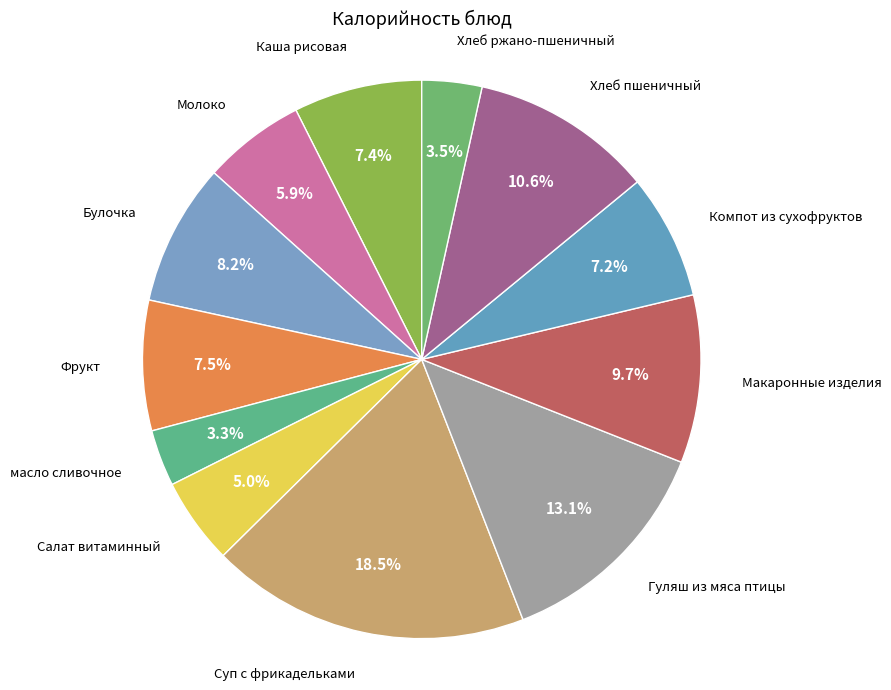

How many segments does this pie chart have?

12